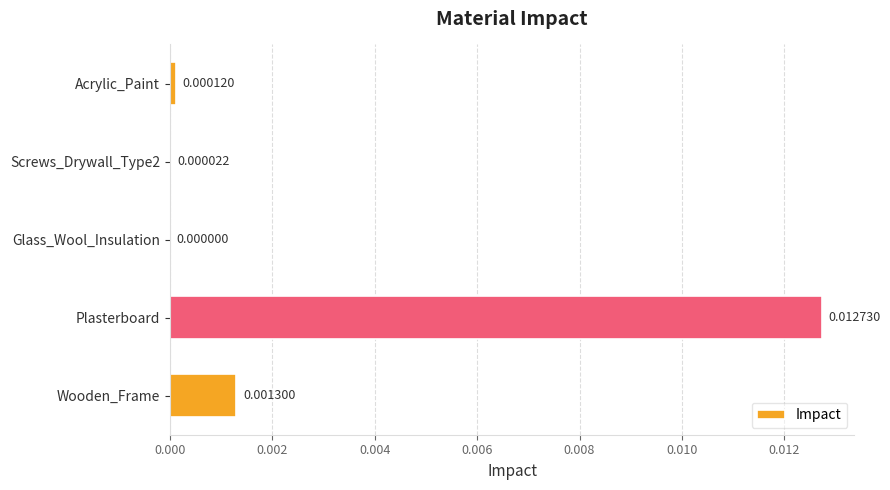

Between Plasterboard and Glass_Wool_Insulation, which is larger?

Plasterboard